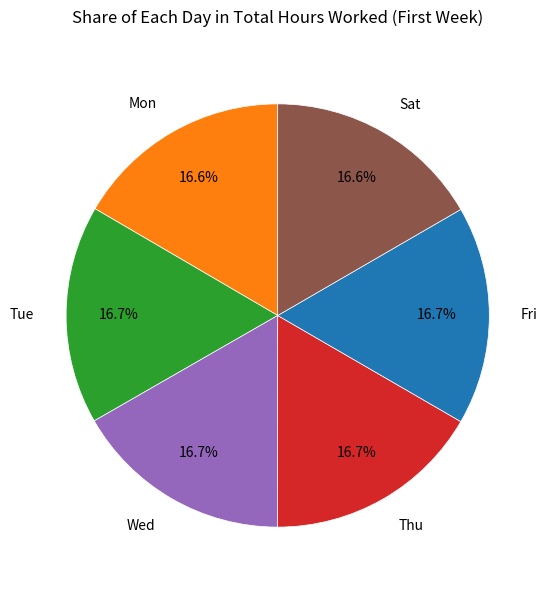

Approximately how many times larger is the value at Tue compared to Fri?

1.0